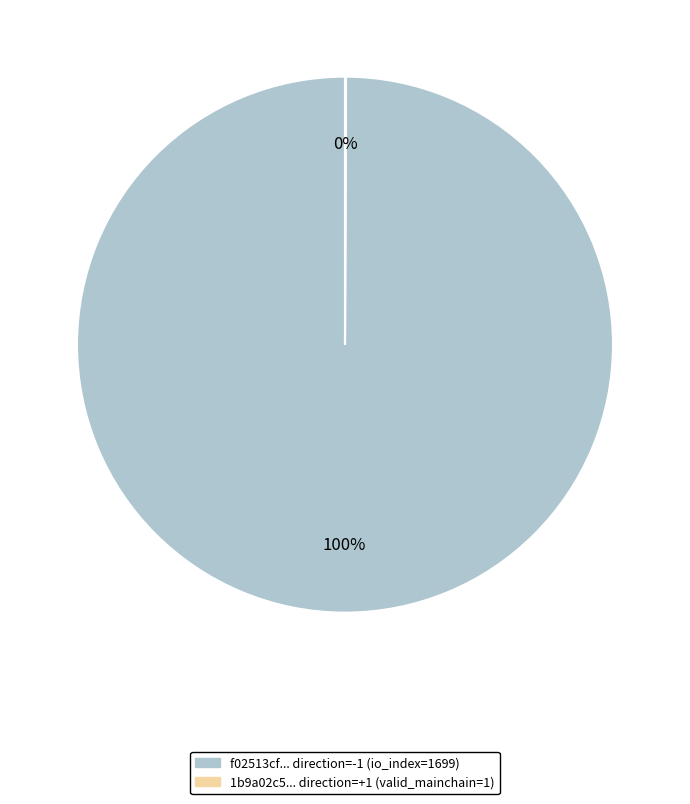

Does any single category account for the majority?

Yes